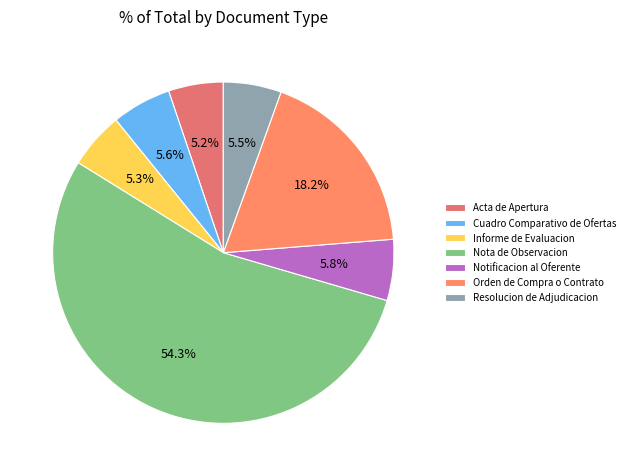

Approximately how many times larger is the value at Cuadro Comparativo de Ofertas compared to Notificacion al Oferente?

1.0